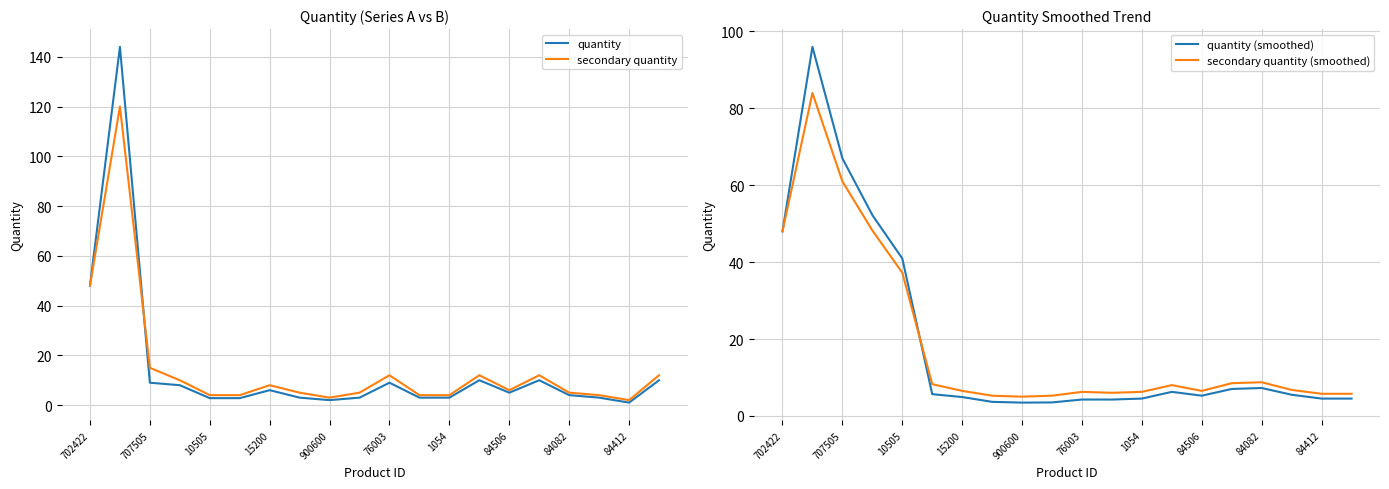

How many times do quantity (smoothed) and secondary quantity (smoothed) cross each other?

1